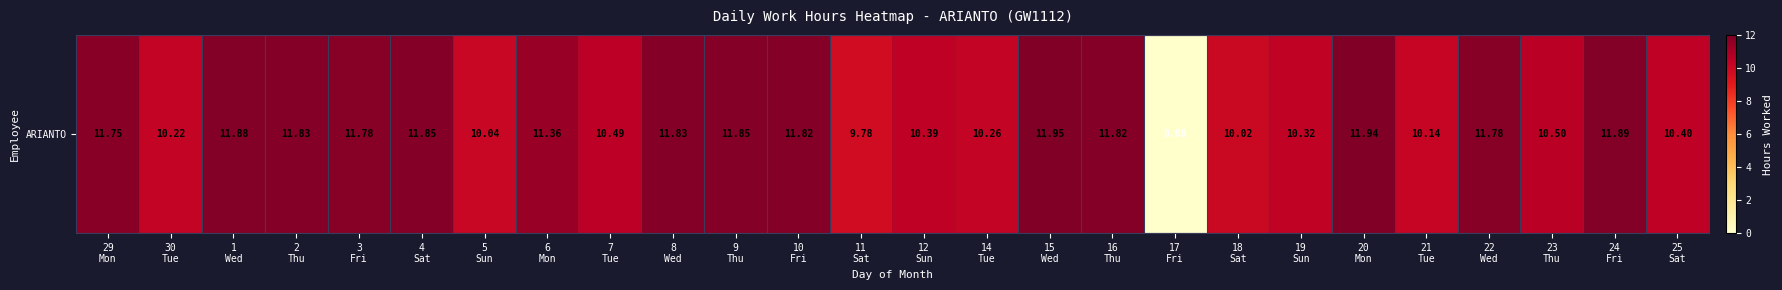

What is the ratio of the value at 8
Wed to the value at 29
Mon?

1.0